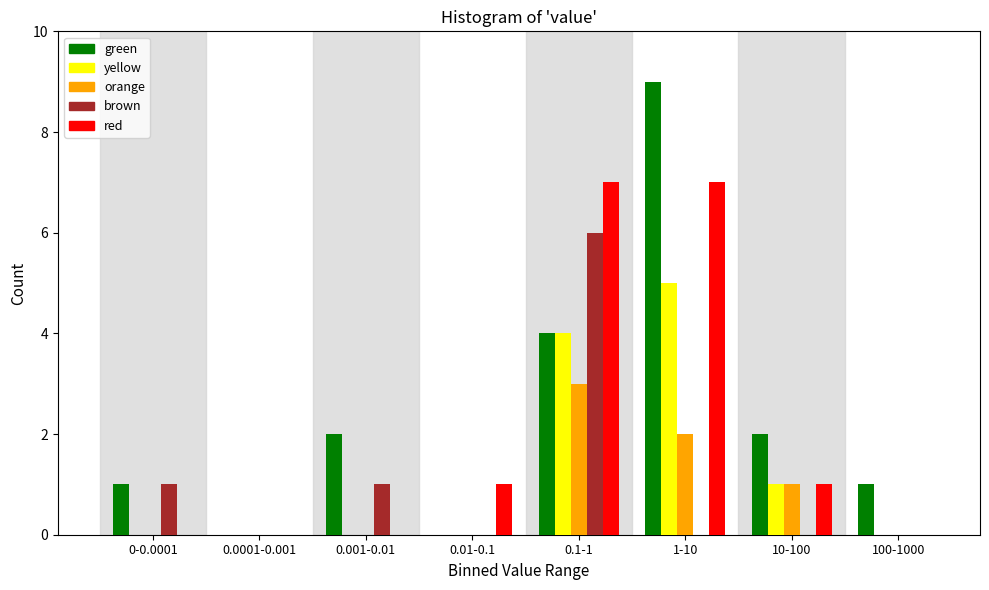

At which category is the sum across all series the highest?

0.1-1